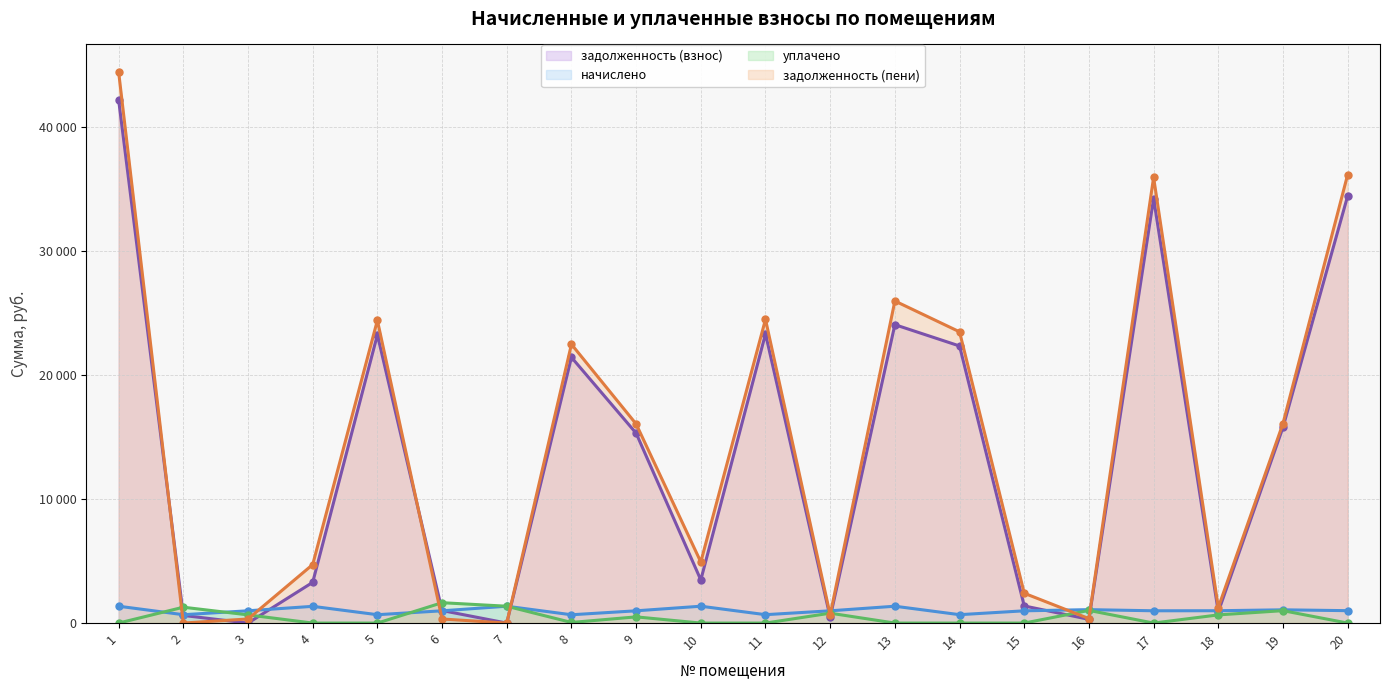

Reading left to right, extract all data points from this chart.

задолженность (взнос): 1=42147.2	2=614.2	3=0.0	4=3281.2	5=23227.7	6=1009.0	7=0.0	8=21412.2	9=15298.8	10=3475.4	11=23301.8	12=468.4	13=24043.5	14=22325.6	15=1380.9	16=299.9	17=34206.2	18=904.3	19=15772.1	20=34417.0
начислено: 1=1358.0	2=674.5	3=990.5	4=1349.1	5=674.5	6=988.3	7=1358.0	8=670.0	9=988.3	10=1358.0	11=676.8	12=988.3	13=1358.0	14=676.8	15=988.3	16=1082.4	17=990.5	18=995.0	19=1069.0	20=999.5
уплачено: 1=0.0	2=1278.6	3=660.3	4=0.0	5=0.0	6=1641.8	7=1358.0	8=50.0	9=500.0	10=0.0	11=0.0	12=797.9	13=0.0	14=0.0	15=0.0	16=1021.5	17=0.0	18=659.3	19=1000.0	20=0.0
задолженность (пени): 1=44401.3	2=2.9	3=330.2	4=4713.3	5=24393.0	6=329.7	7=0.0	8=22462.9	9=16041.7	10=4921.8	11=24471.0	12=659.7	13=25951.7	14=23467.3	15=2403.5	16=360.8	17=35911.1	18=1253.3	19=16078.9	20=36135.6